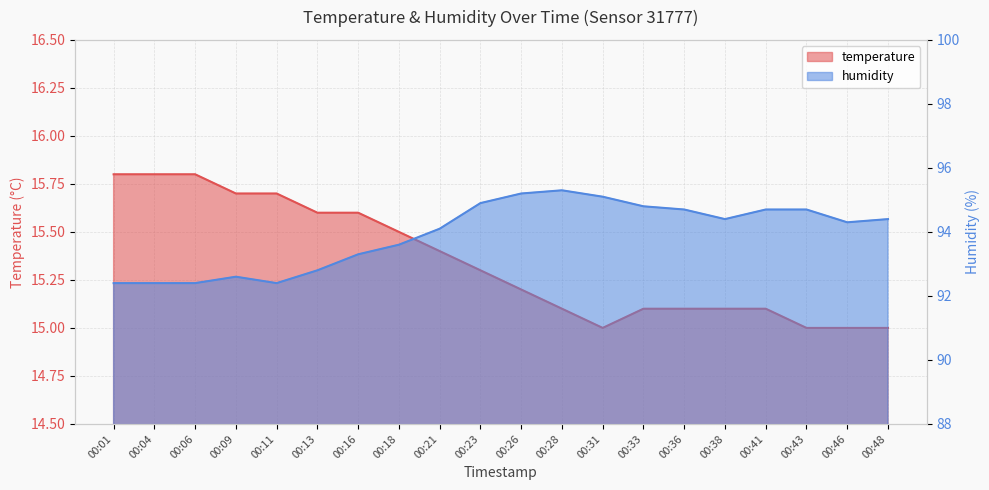

Reading right to left, list all the values displayed in this chart.

temperature: 15.0	15.0	15.0	15.1	15.1	15.1	15.1	15.0	15.1	15.2	15.3	15.4	15.5	15.6	15.6	15.7	15.7	15.8	15.8	15.8
humidity: 94.4	94.3	94.7	94.7	94.4	94.7	94.8	95.1	95.3	95.2	94.9	94.1	93.6	93.3	92.8	92.4	92.6	92.4	92.4	92.4